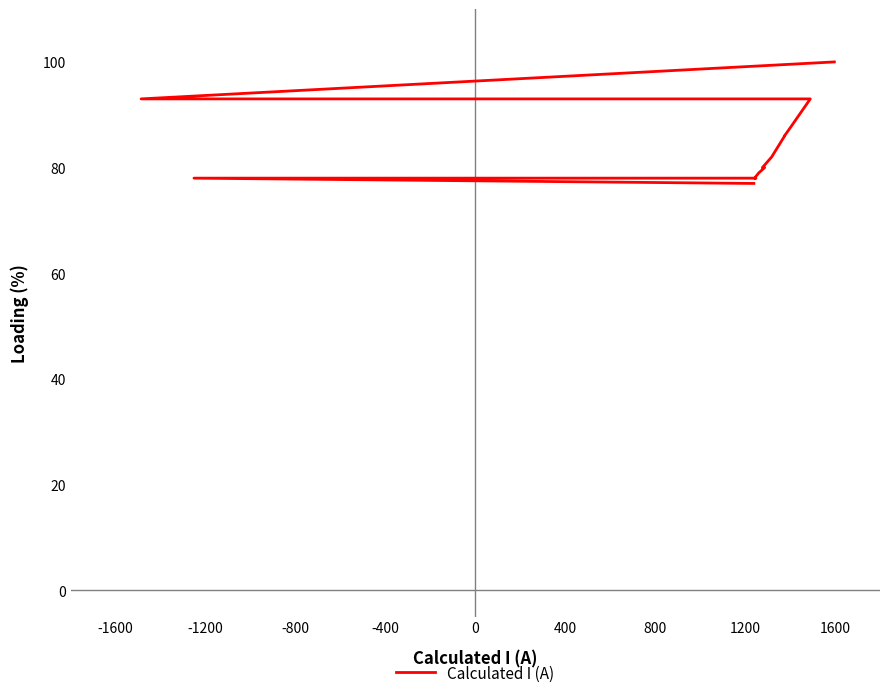

How many lines are shown in the chart?

1